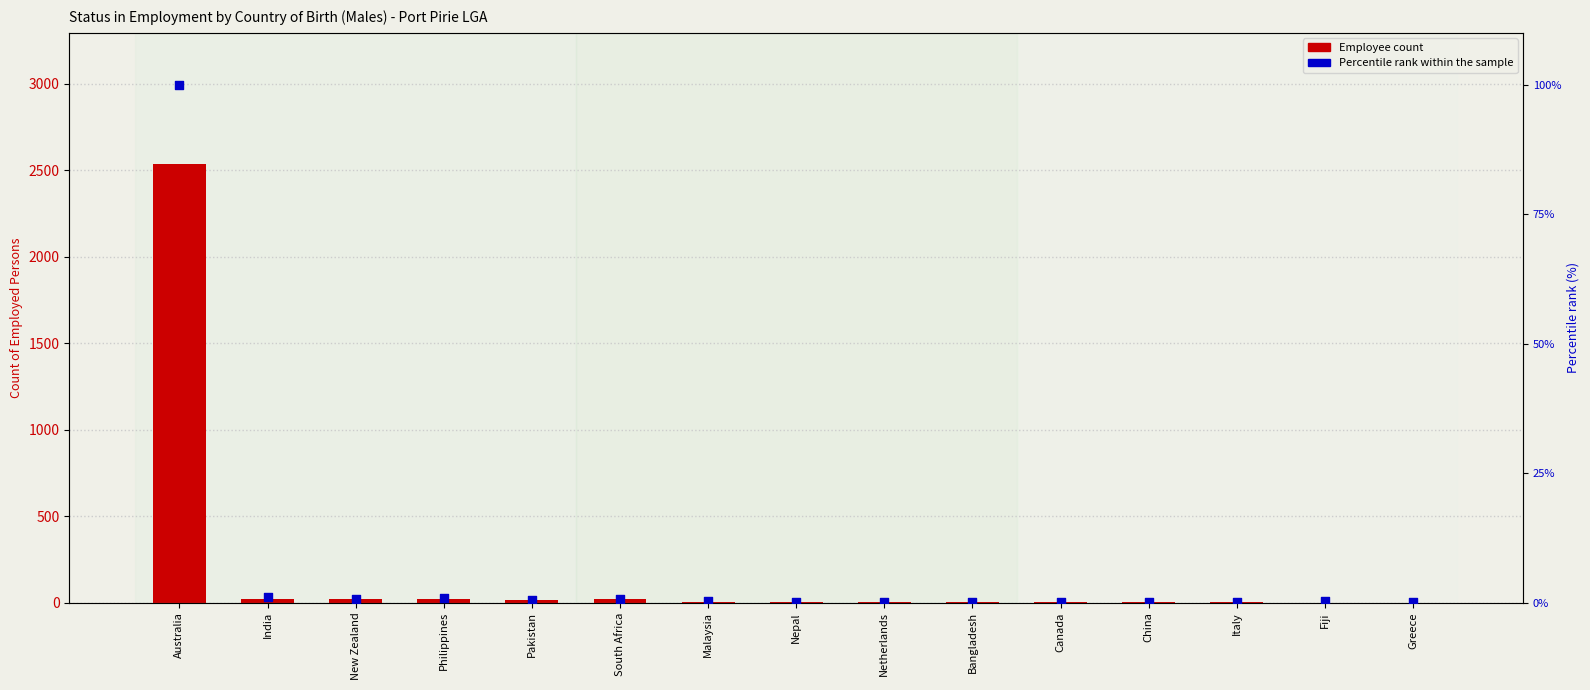

Which series has the largest total across all categories?

Employee count